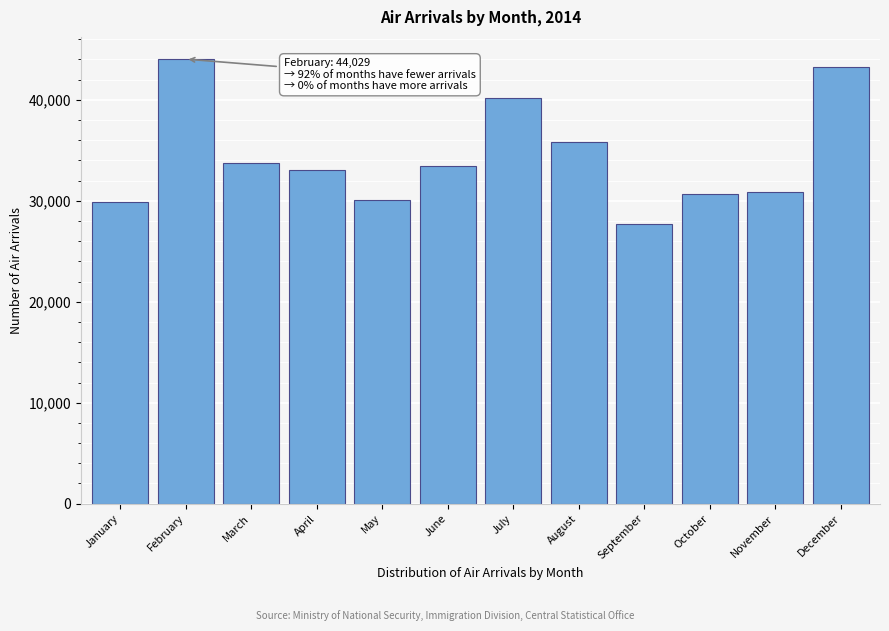

What is the value of the 12th bar from the left?

43282